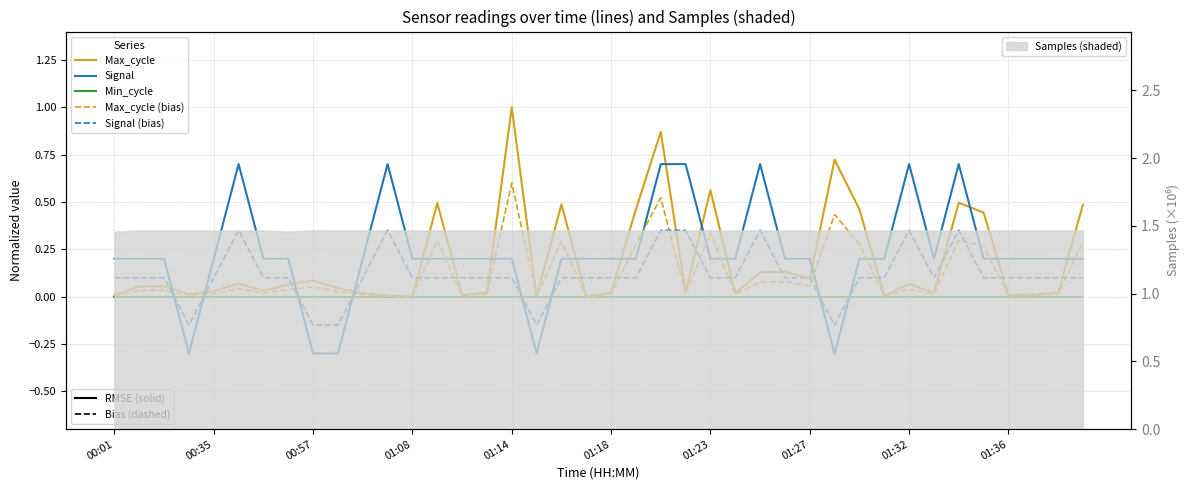

Is it true that Max_cycle equals 0.0 at 17?

False